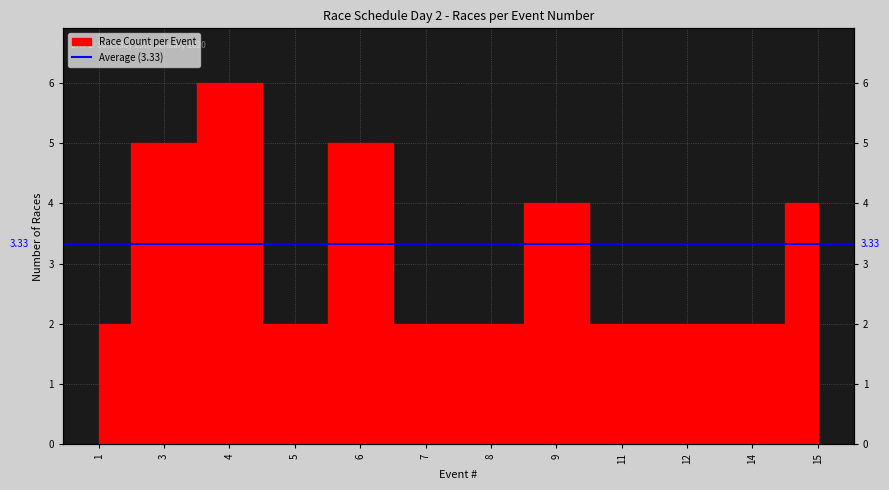

True or false: the data shows 6 at 4.

True